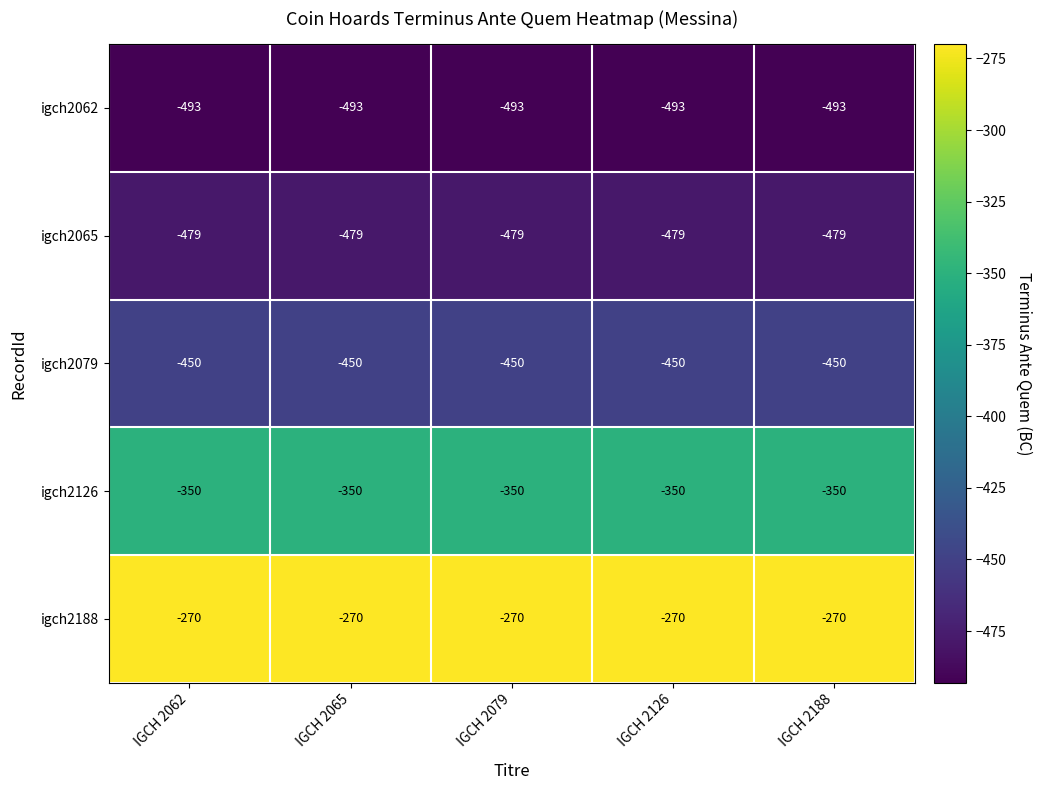

What is the spread (max minus min) of values at IGCH 2065?

223